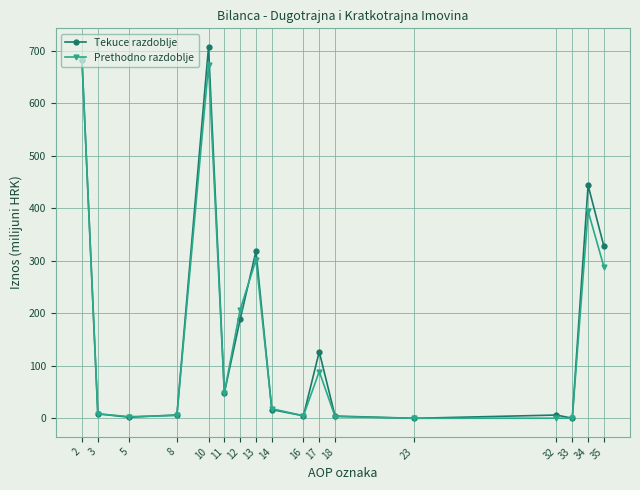

What is the difference between the Prethodno razdoblje values at 3 and 17?

80.6